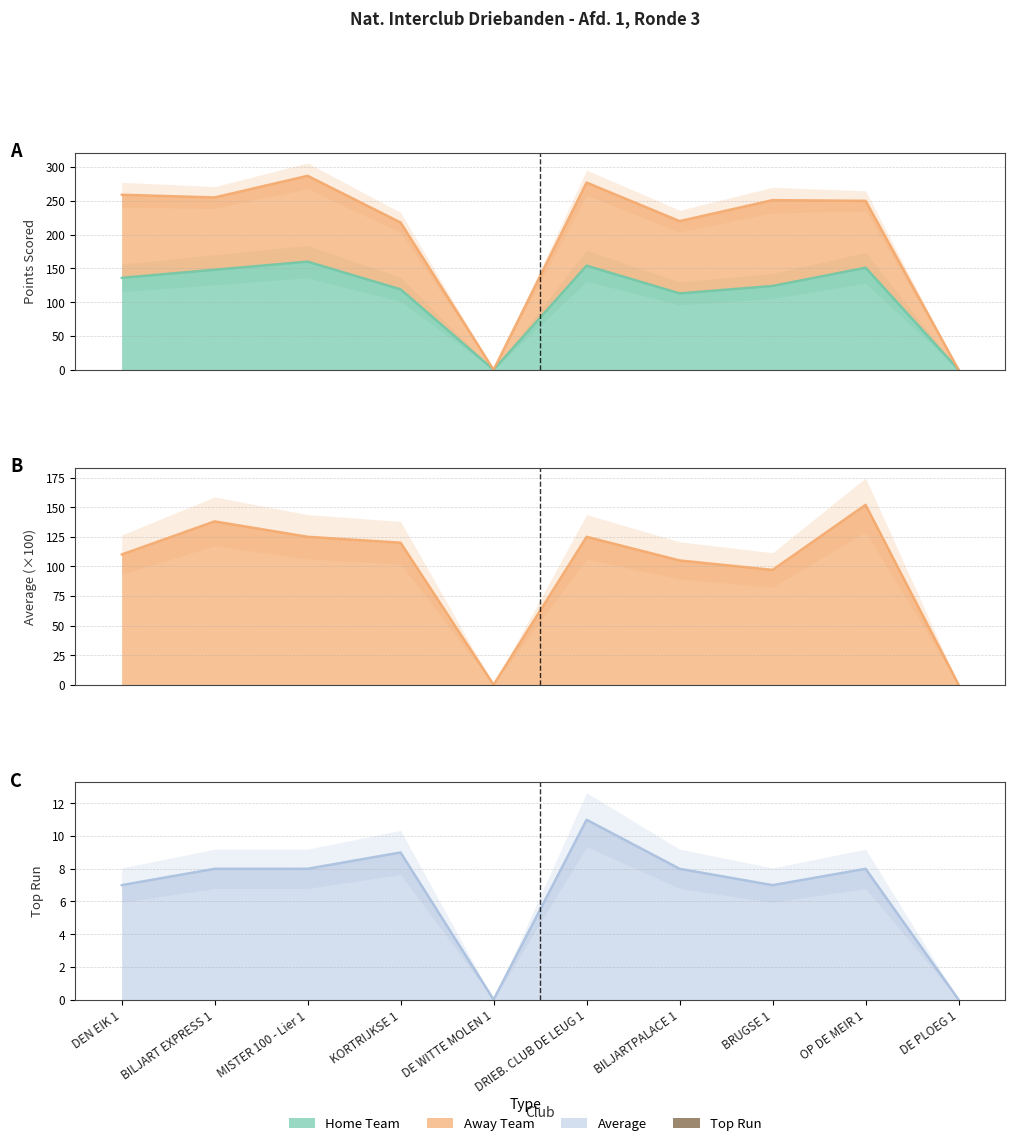

In Top Run, how many points are higher than both neighbors (excluding endpoints)?

3